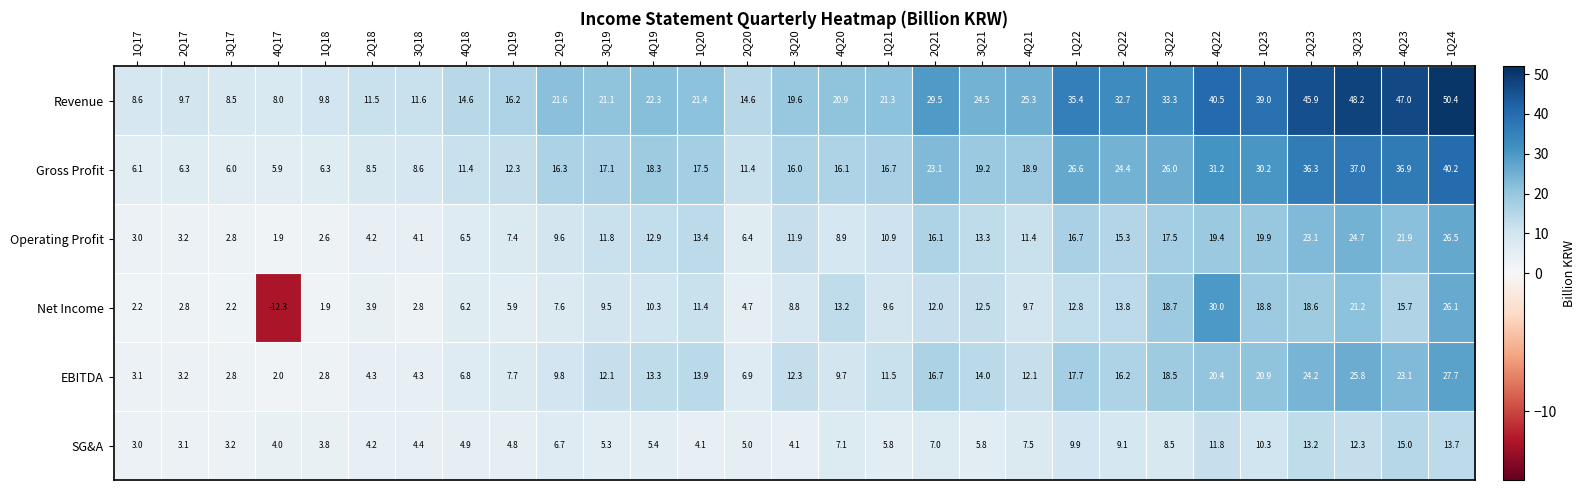

The Operating Profit series shows 22.2 at 1Q20. True or false?

False